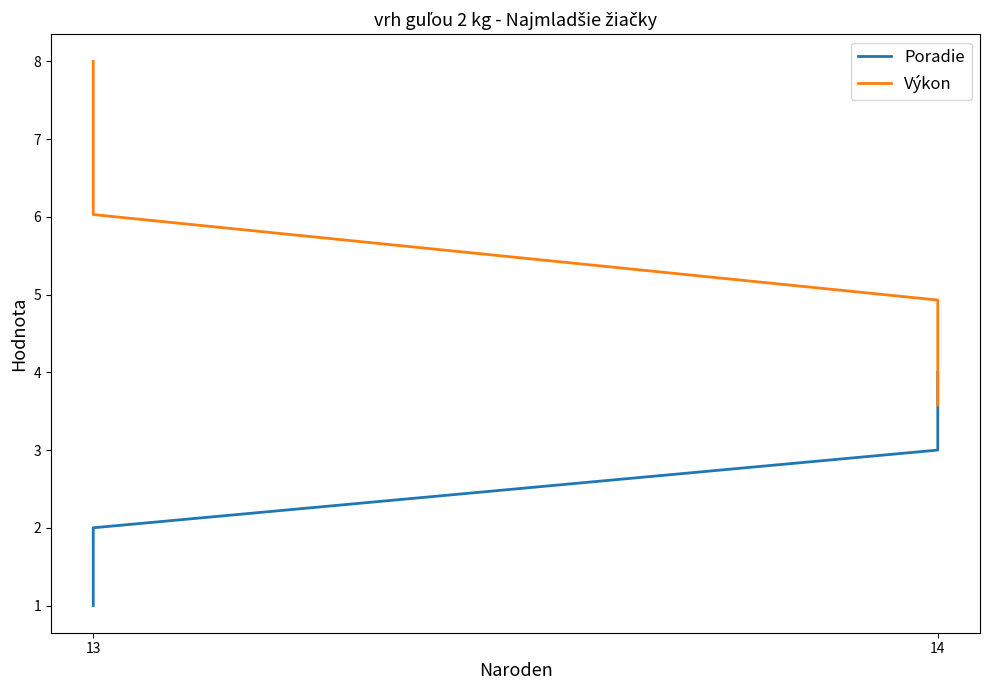

At which label does Poradie reach its minimum?

13